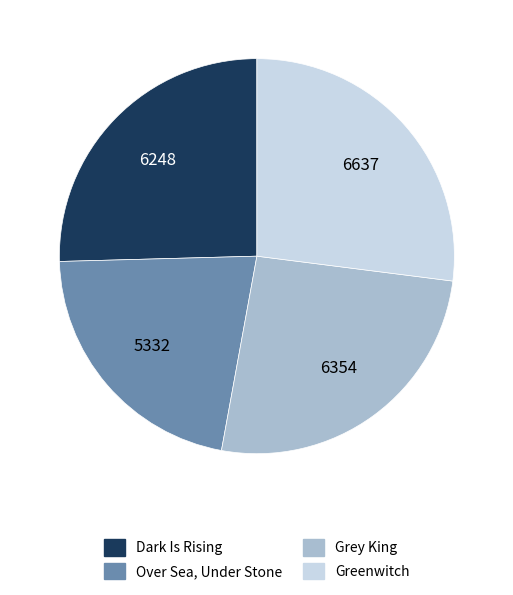

Do Dark Is Rising and Over Sea, Under Stone together represent more than half of the pie?

No